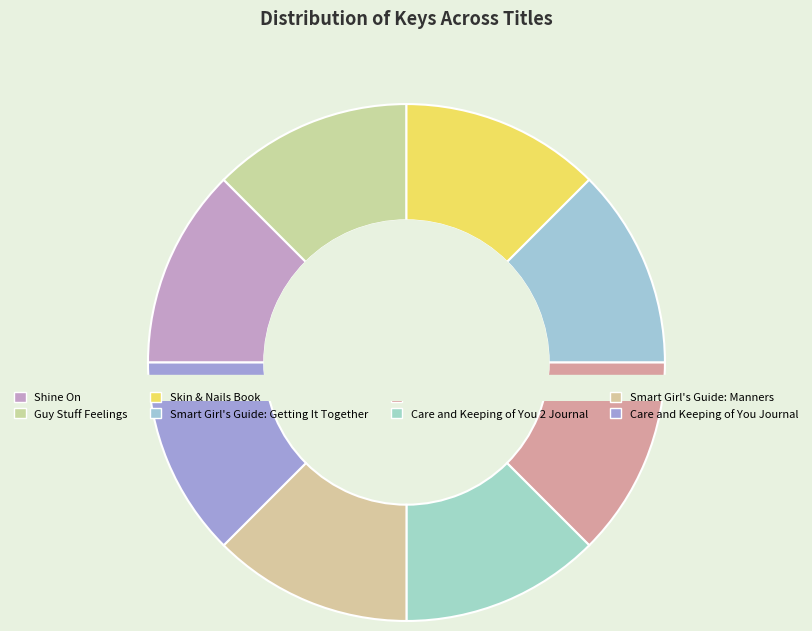

What is the ratio of the value at Shine On to the value at Skin & Nails Book?

1.0